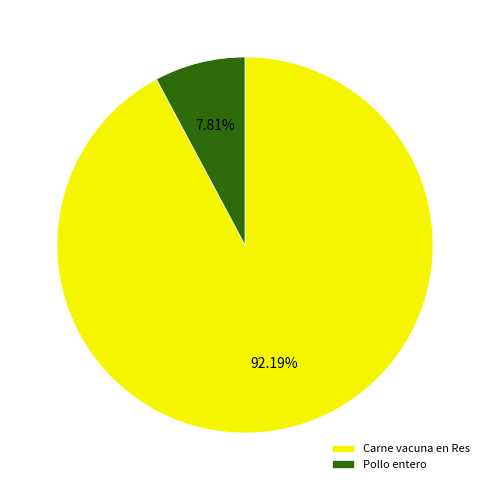

To the nearest percent, what is the difference between the Carne vacuna en Res and Pollo entero slice percentages?

84%